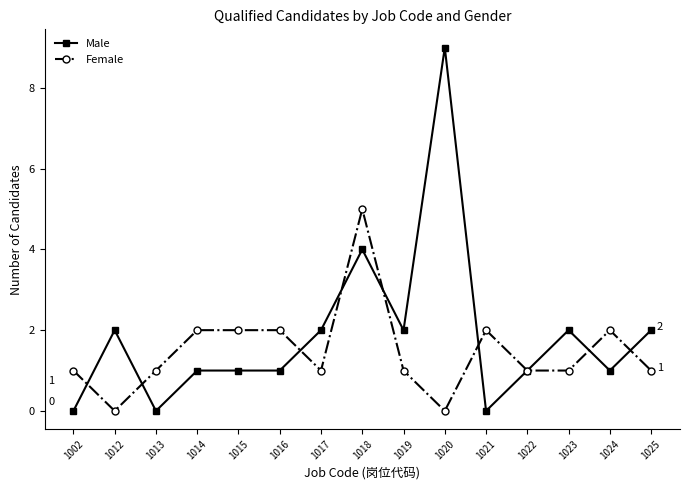

Which series has the widest spread of values?

Male